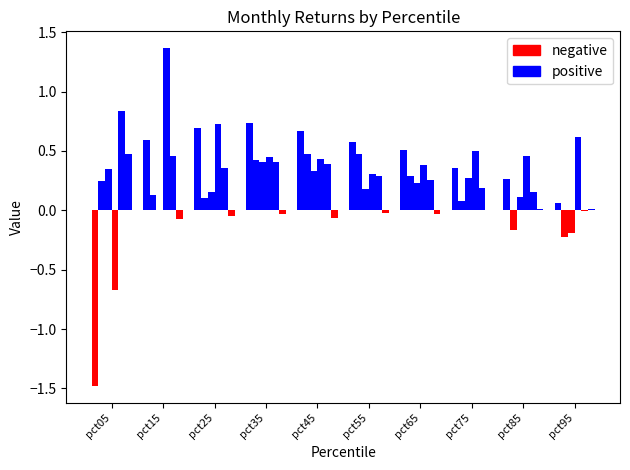

What is the difference between the highest and lowest values at pct55?

0.6